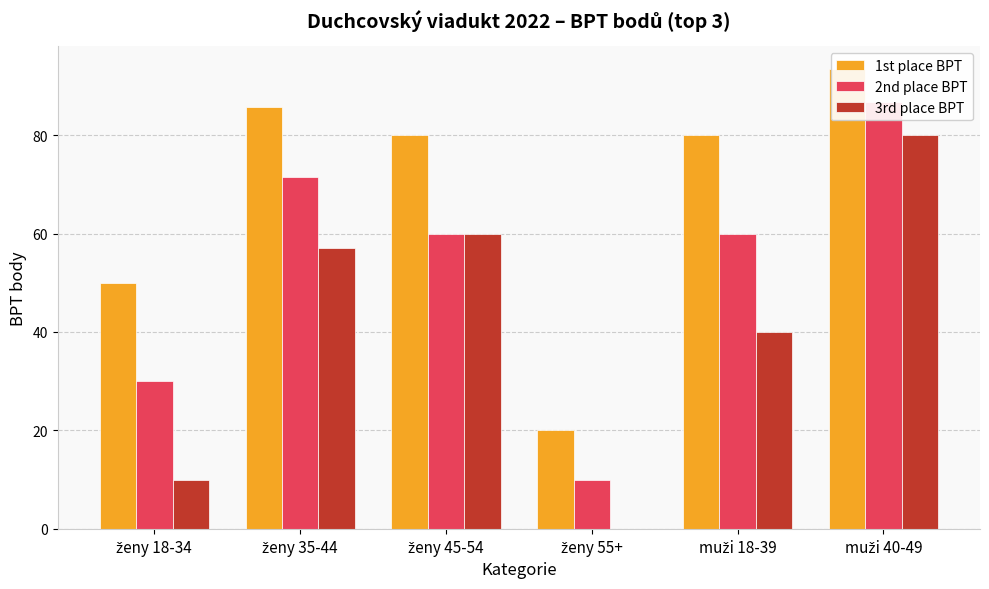

What is the sum of the 2nd place BPT values at muži 40-49 and ženy 18-34?

116.7